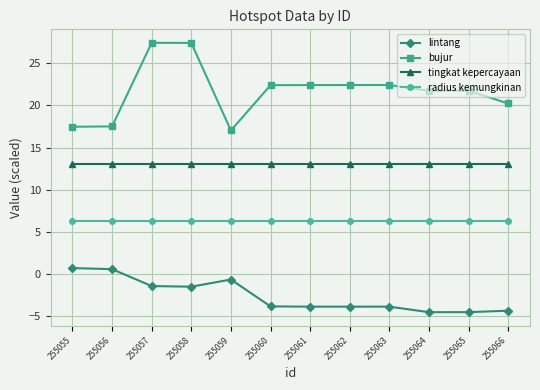

True or false: radius kemungkinan has a value of 8.9 at 255060.

False